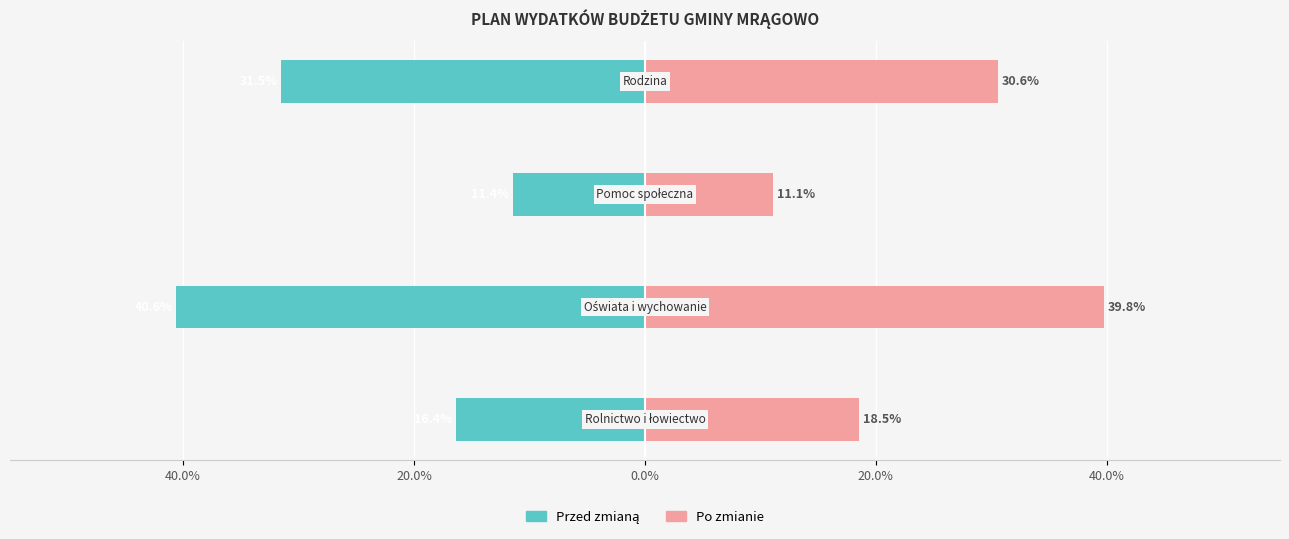

Is the value of Po zmianie at 20.0% greater than the value of Przed zmianą at 20.0%?

Yes